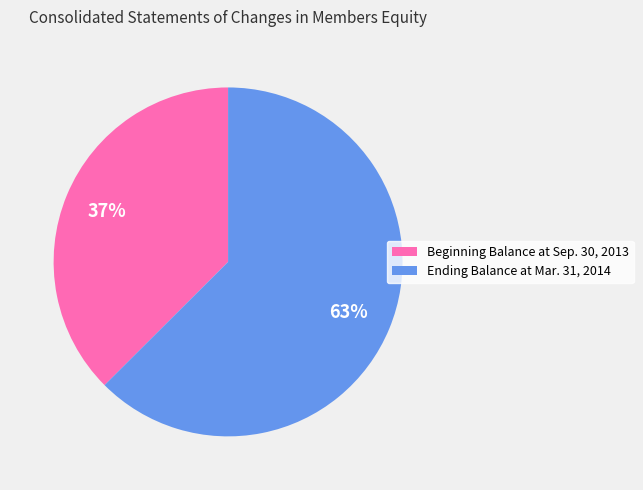

Is there a majority slice in this chart?

Yes